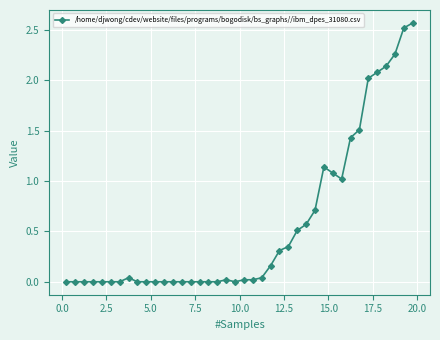

What is the sum of all values?

22.5